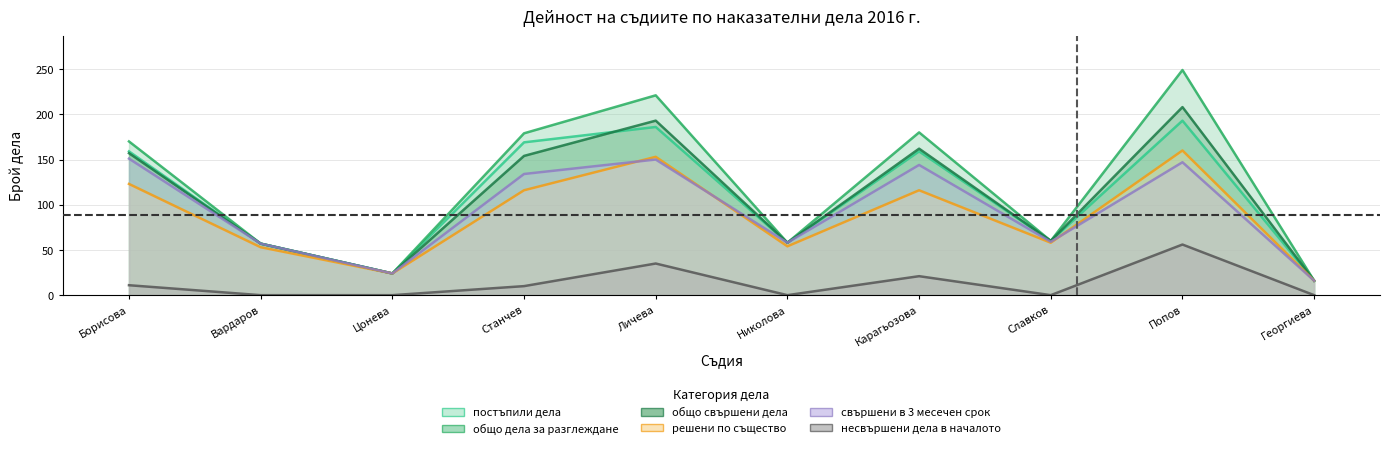

Count the number of categories in the chart.

10